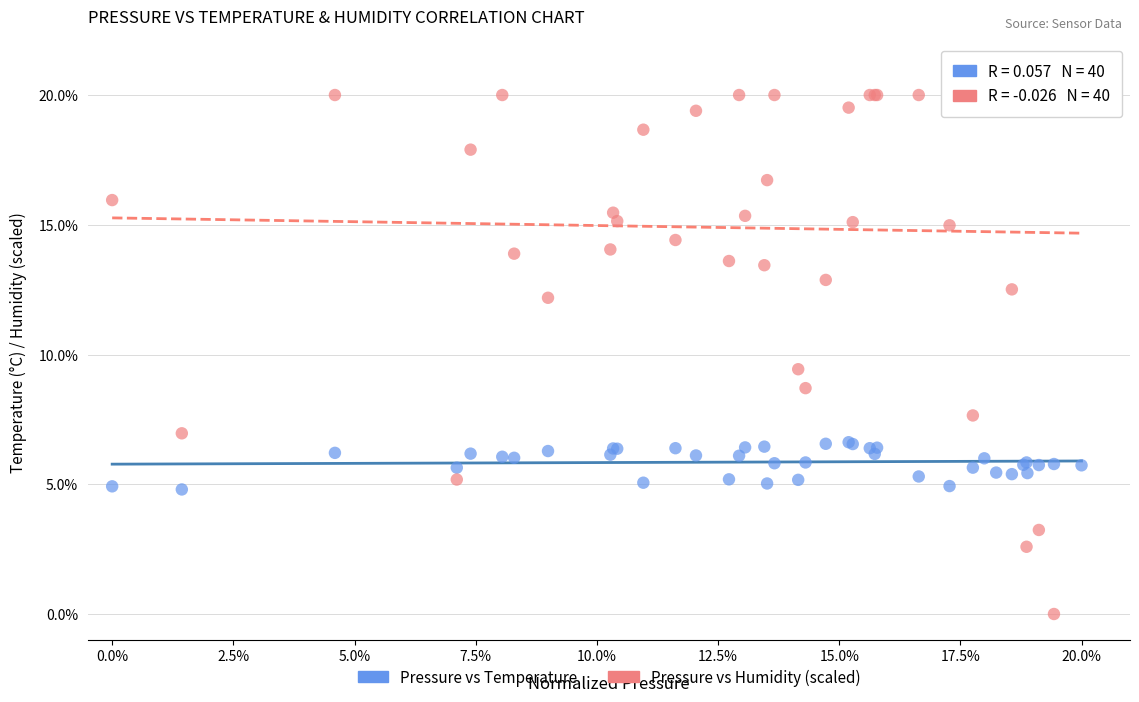

Which series reaches the maximum Y coordinate?

Pressure vs Humidity (scaled)